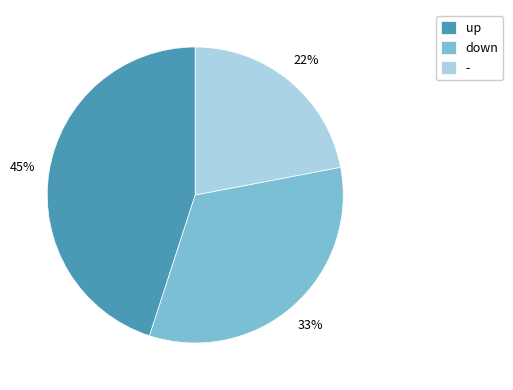

Which has a higher value, up or -?

up